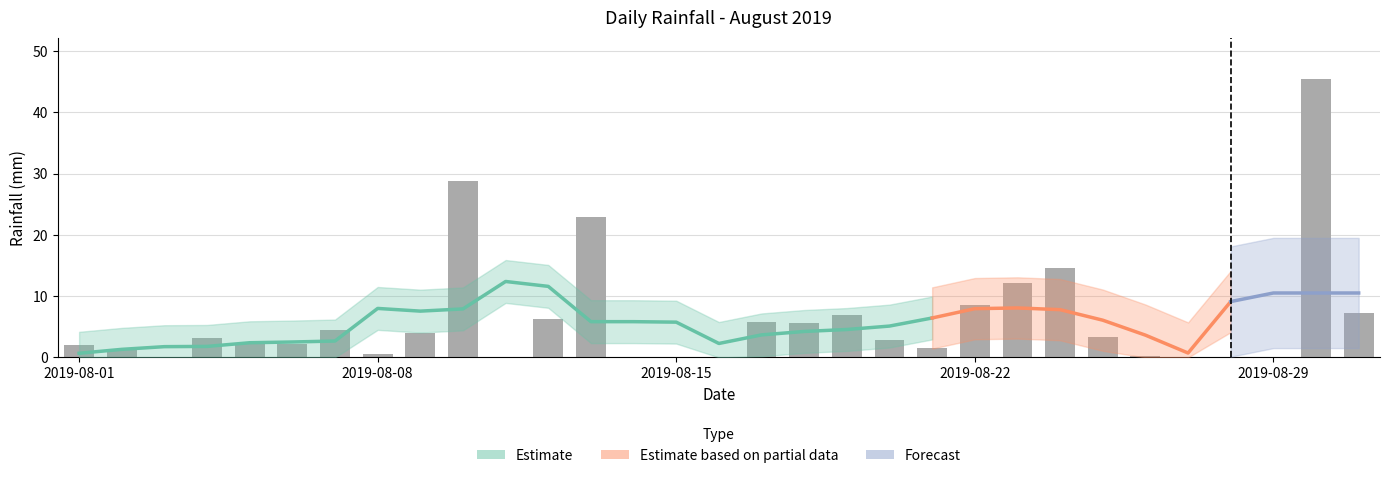

Is it true that the value at 2019-08-15 is -23.6?

False